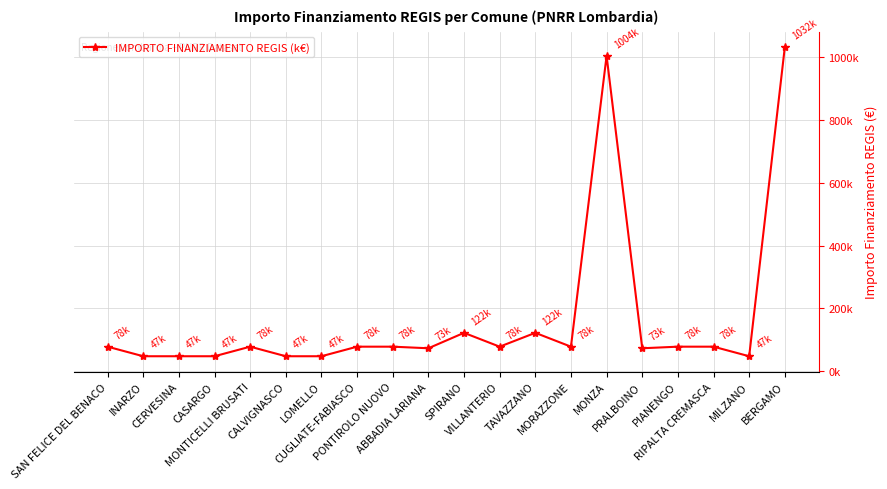

Count the number of data series in this chart.

1